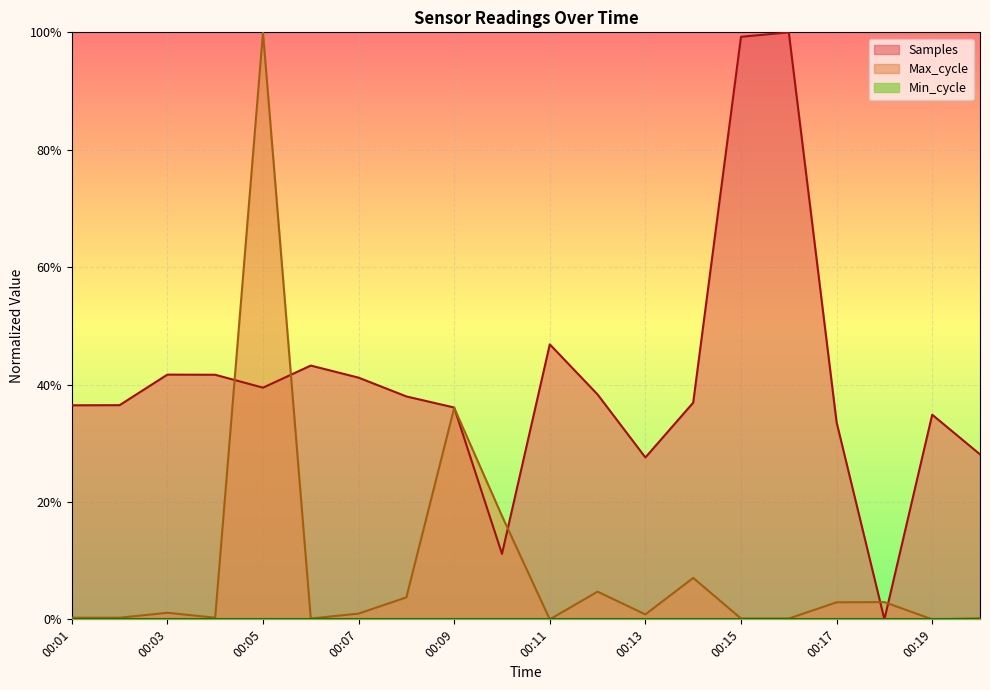

At which label does Samples reach its minimum?

00:18